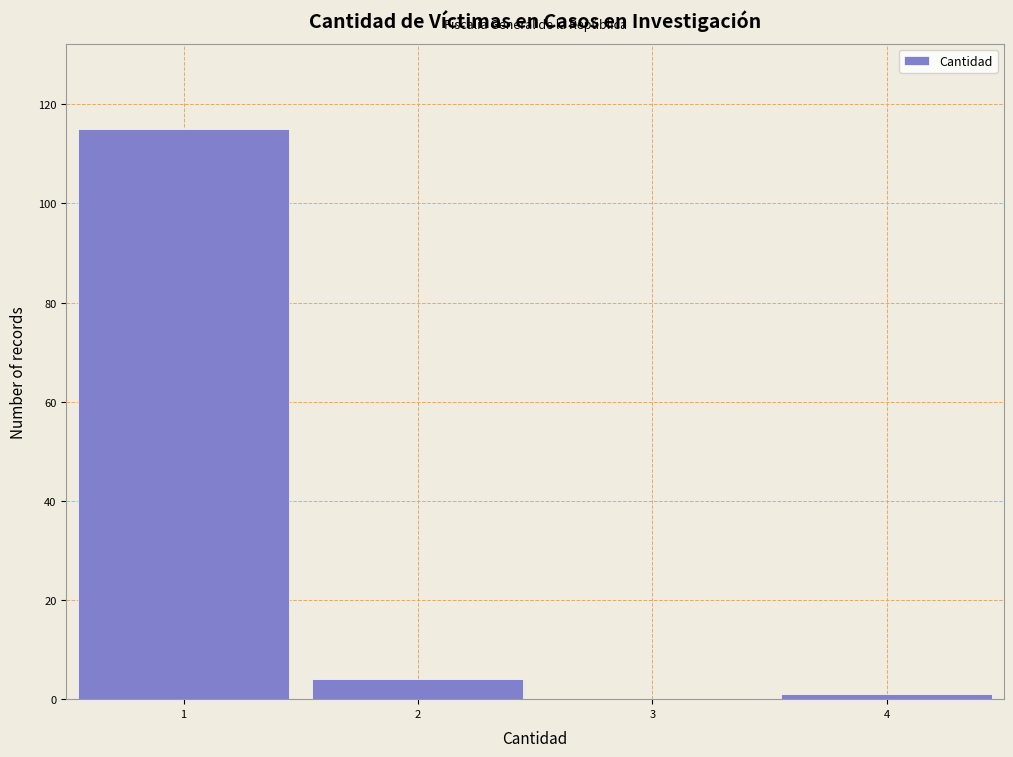

Over which range of the x-axis is the bar tallest?

0.5 to 1.5